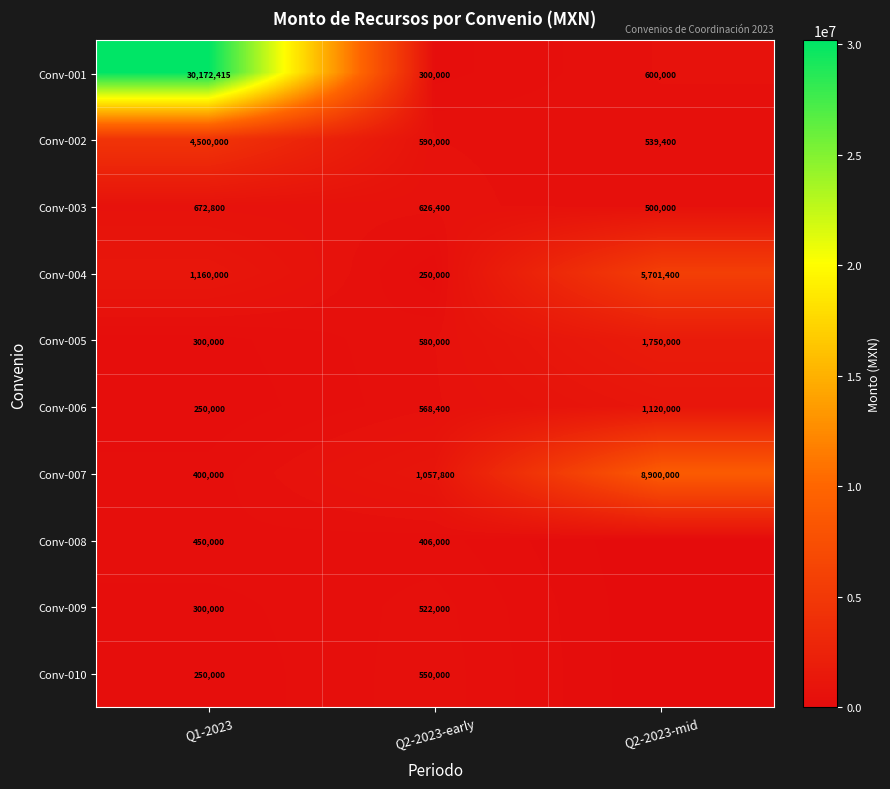

Which category has the lowest value in the Conv-006 series?

Q1-2023